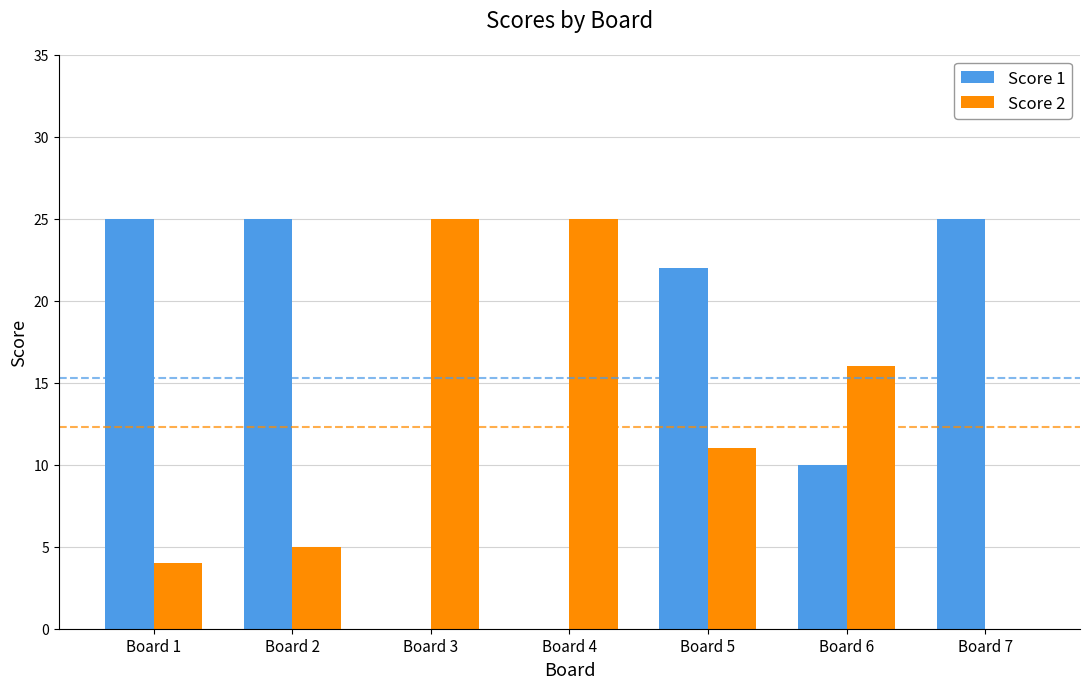

What is the highest value of the Score 2 series?

25